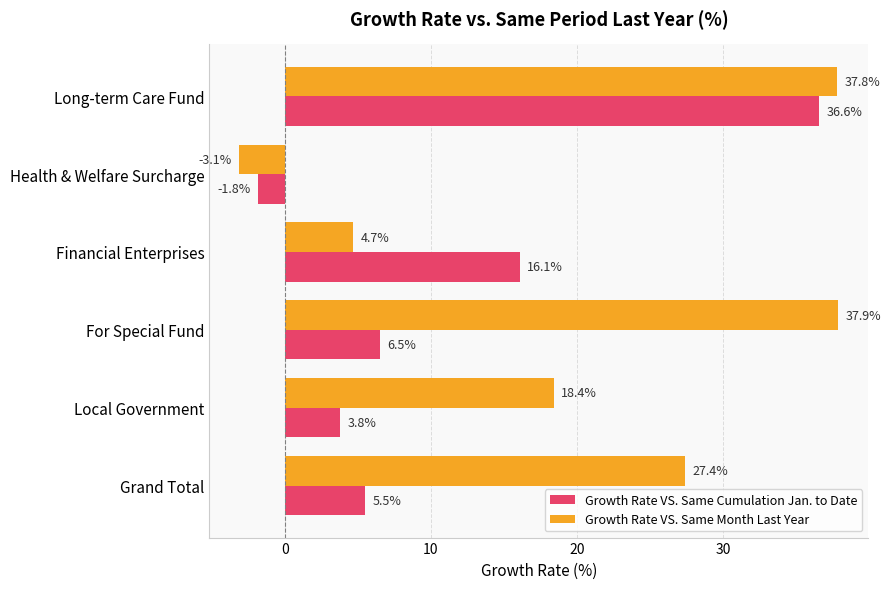

The Growth Rate VS. Same Cumulation Jan. to Date series shows -3.2 at Health & Welfare Surcharge. True or false?

False